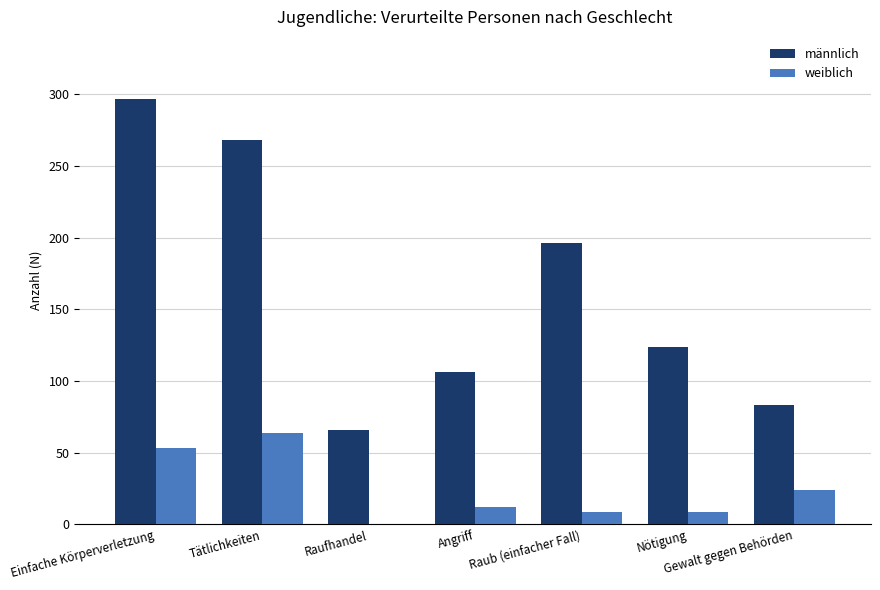

What are all the series names shown in the legend?

männlich, weiblich